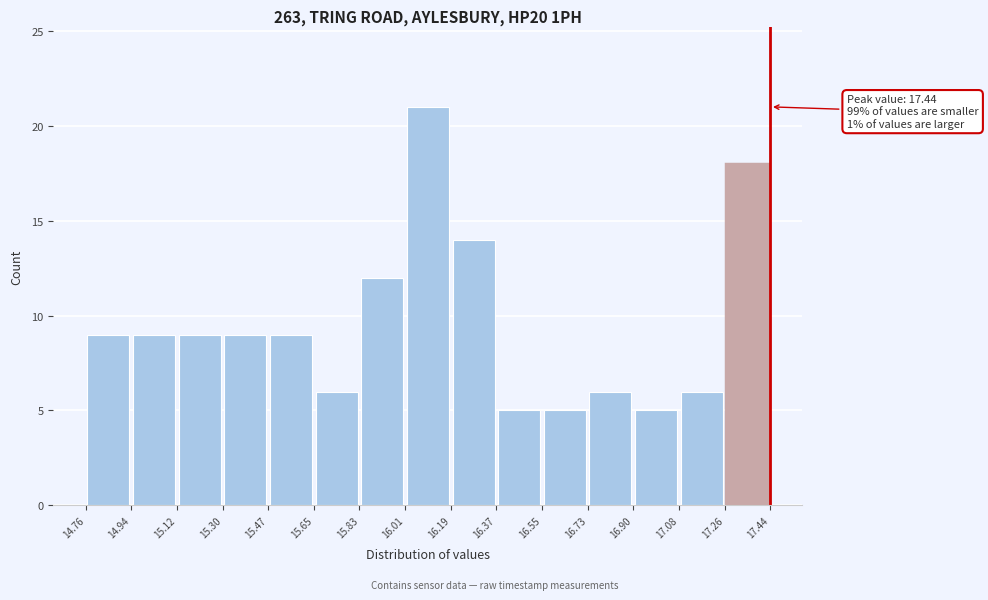

Over which range of the x-axis is the bar tallest?

16.01 to 16.19